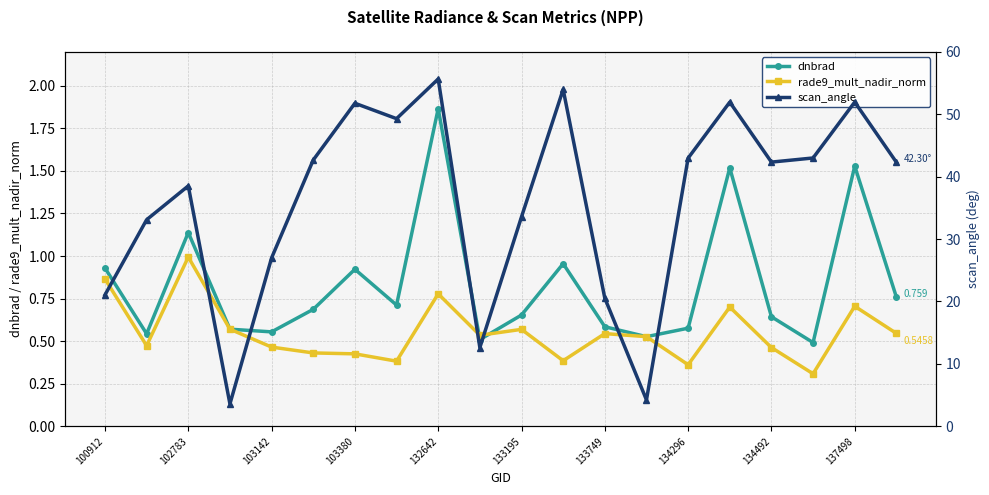

What is the greatest value displayed?

55.6